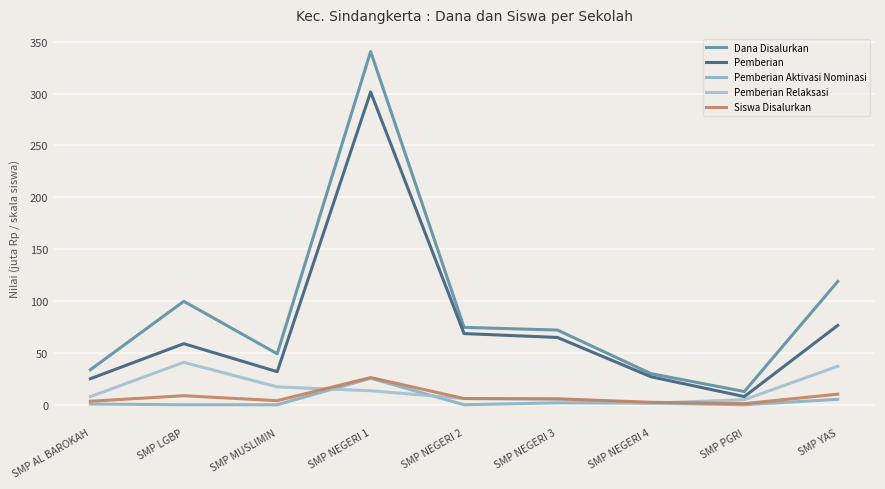

The value of Pemberian Relaksasi at SMP NEGERI 4 is 0.8. True or false?

False